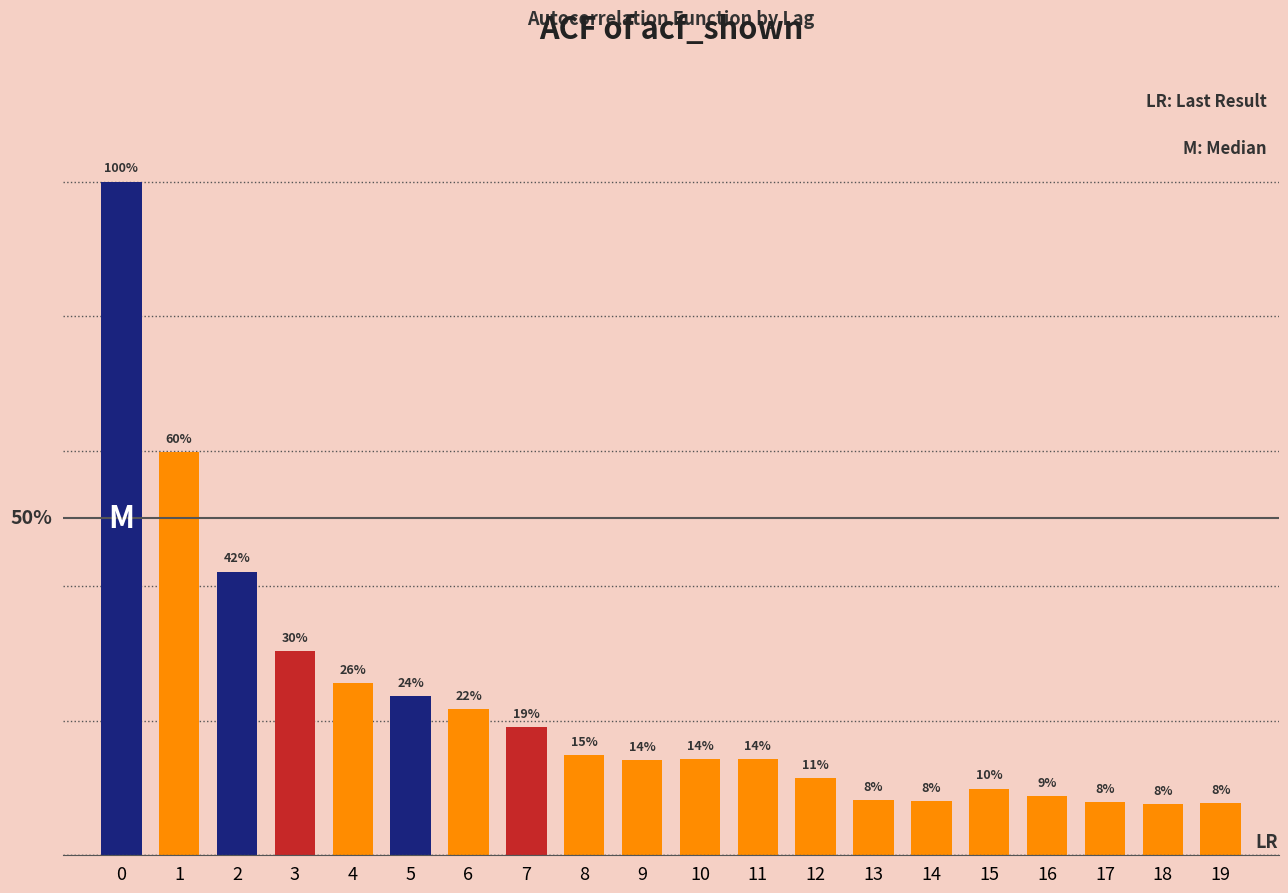

Does the chart contain any negative values?

No